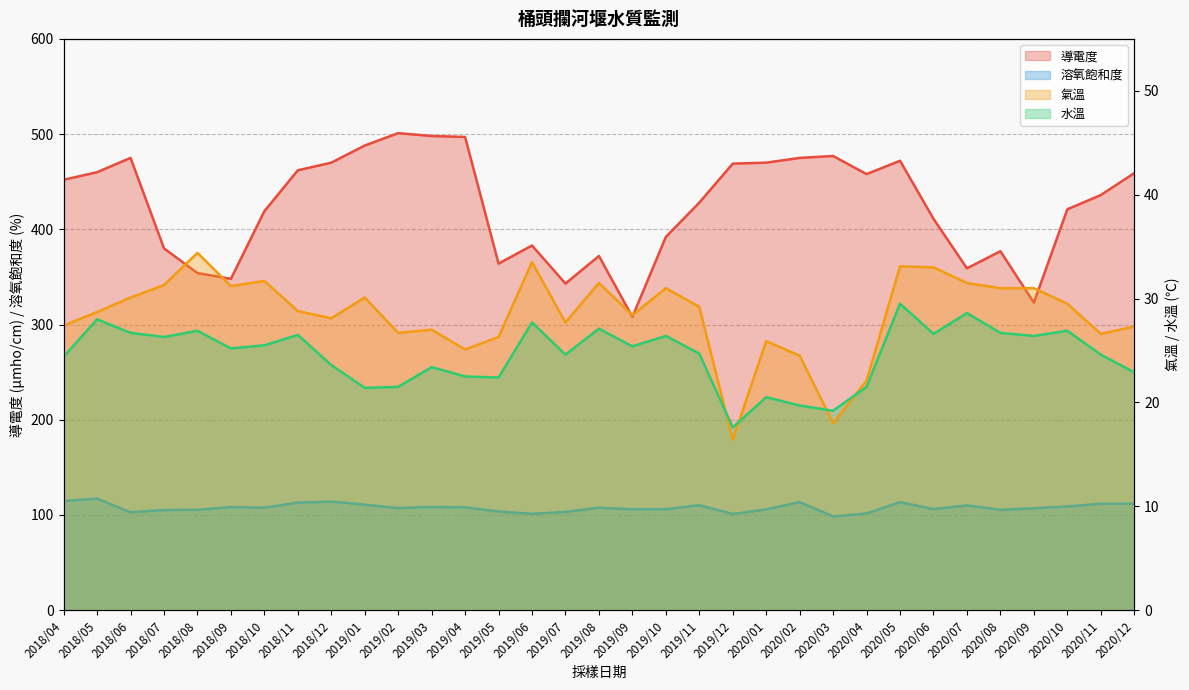

How many categories are shown in the chart?

33